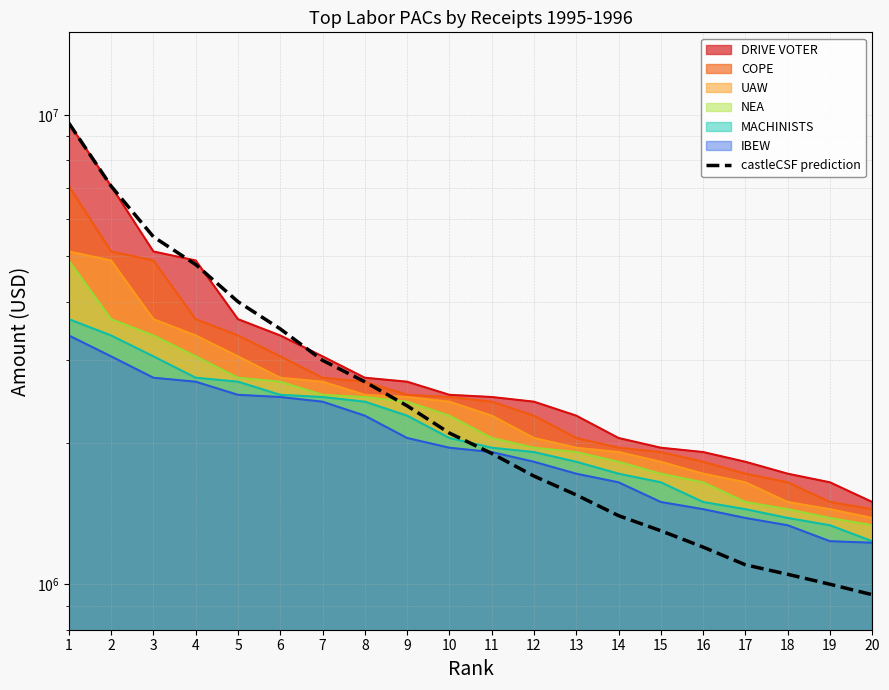

Reading left to right, what are all the values shown in this chart?

1=9605690	2=7052013	3=5500000	4=4800000	5=4000000	6=3500000	7=3000000	8=2700000	9=2400000	10=2100000	11=1900000	12=1700000	13=1550000	14=1400000	15=1300000	16=1200000	17=1100000	18=1050000	19=1000000	20=950000